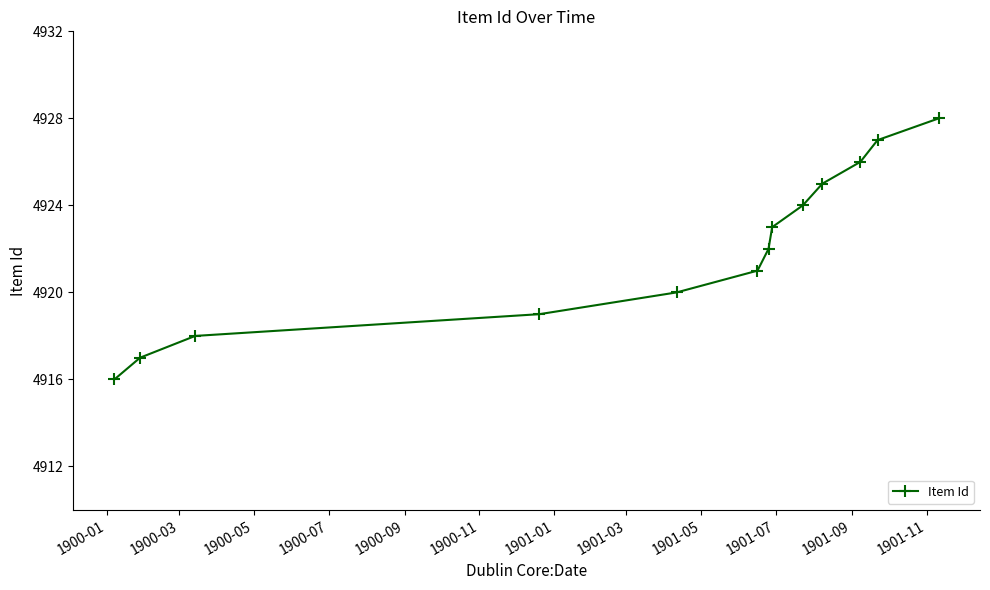

What is the average value?

4922